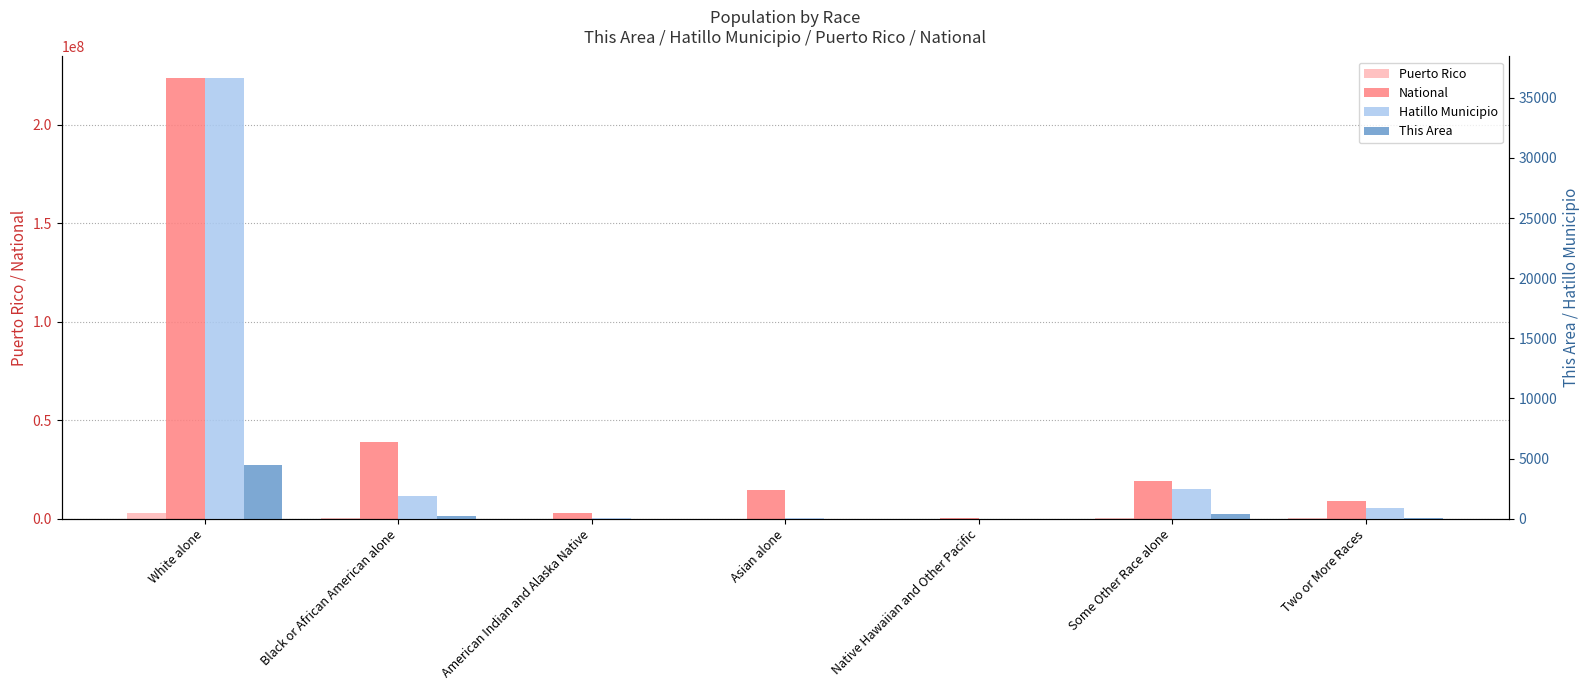

Does the chart contain any negative values?

No